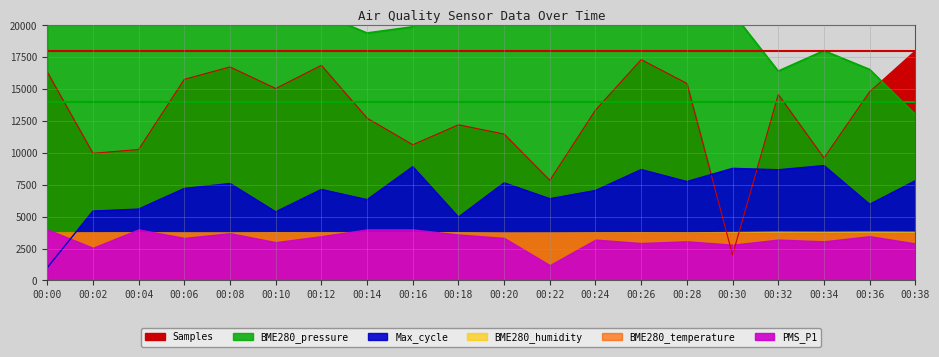

Is the value of BME280_pressure at 00:36 greater than the value of Samples at 00:20?

Yes